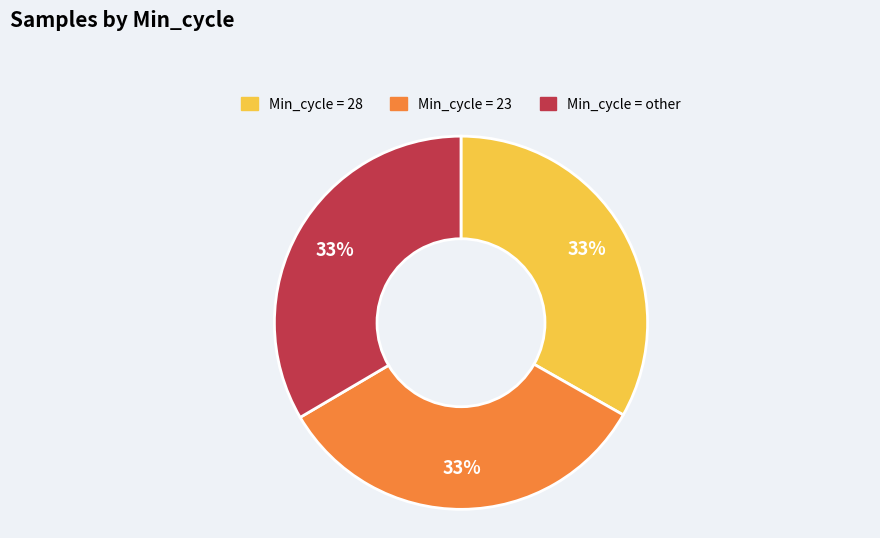

Is there a majority slice in this chart?

No